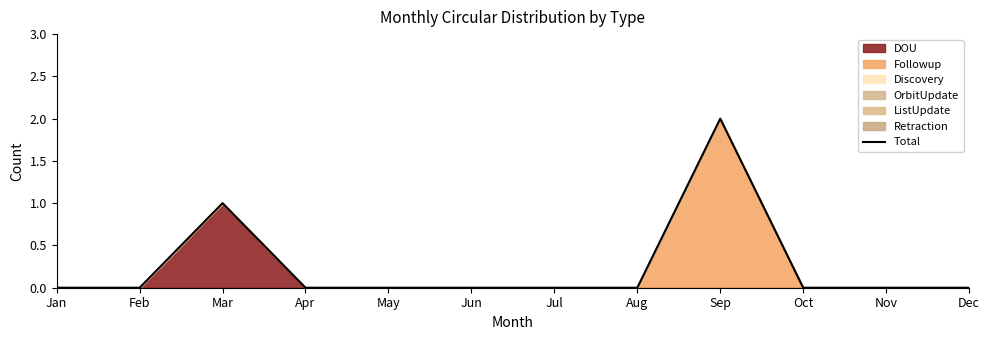

What is the sum of all values?

3